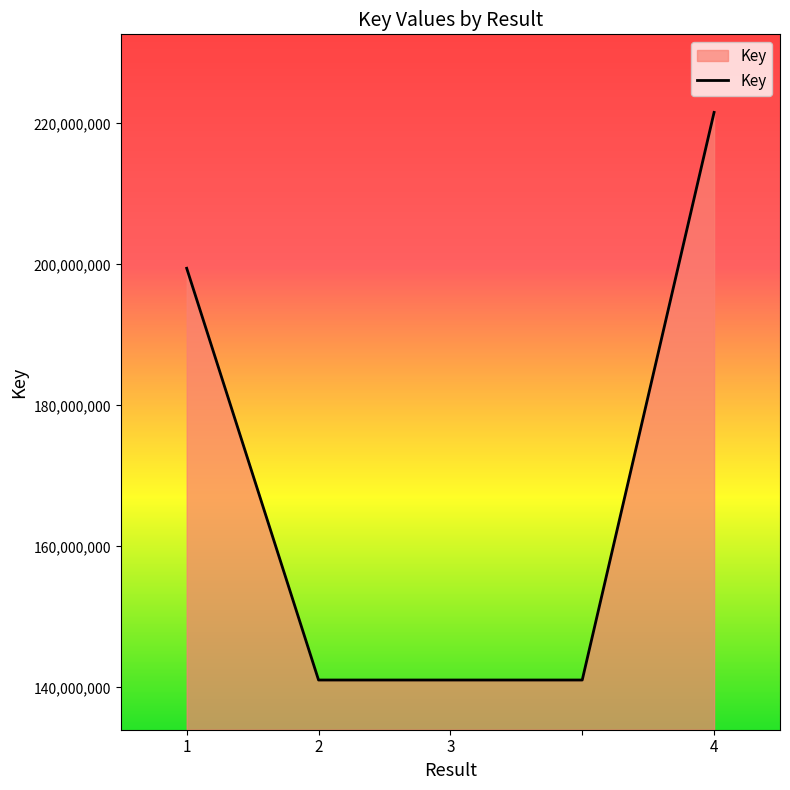

True or false: there are more than 1 points higher than both neighbors.

False